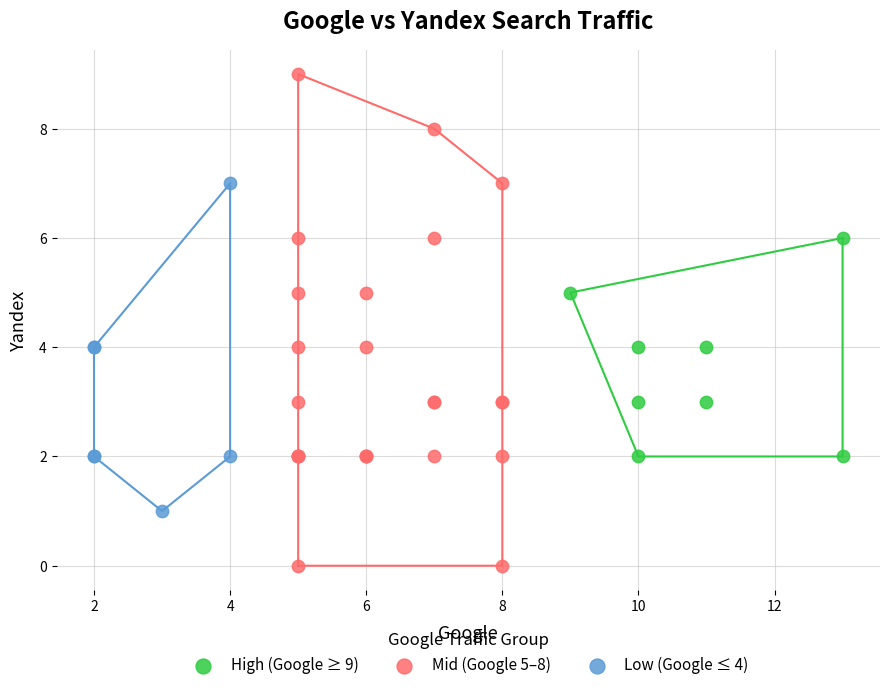

Which series reaches the maximum Y coordinate?

Mid (Google 5–8)